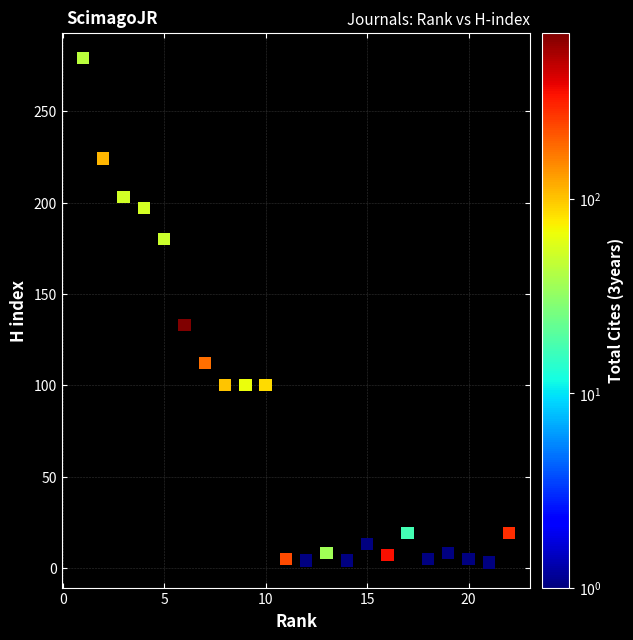

What is the range of Y values (max minus min)?

276